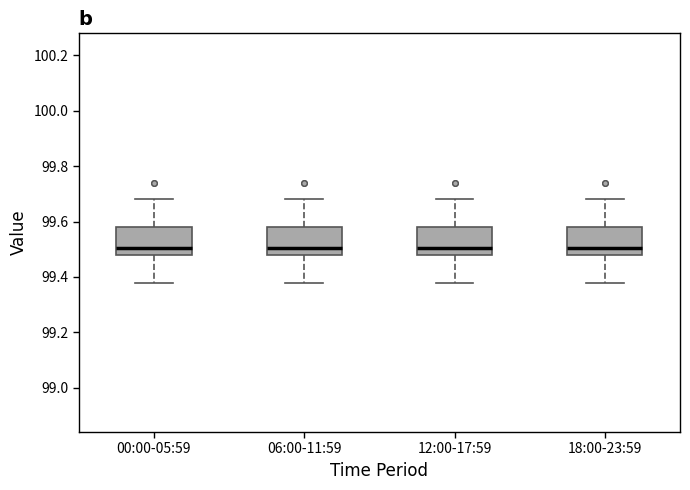

Reading left to right, read every box against the y-axis: the position of its median line, the range the box covers, and the ends of its whiskers. The values are not printed on the chart, so give them approximately, as read against the axis.

00:00-05:59: median 99.50, box 99.48 to 99.58, whiskers 99.38 to 99.68
06:00-11:59: median 99.50, box 99.48 to 99.58, whiskers 99.38 to 99.68
12:00-17:59: median 99.50, box 99.48 to 99.58, whiskers 99.38 to 99.68
18:00-23:59: median 99.50, box 99.48 to 99.58, whiskers 99.38 to 99.68